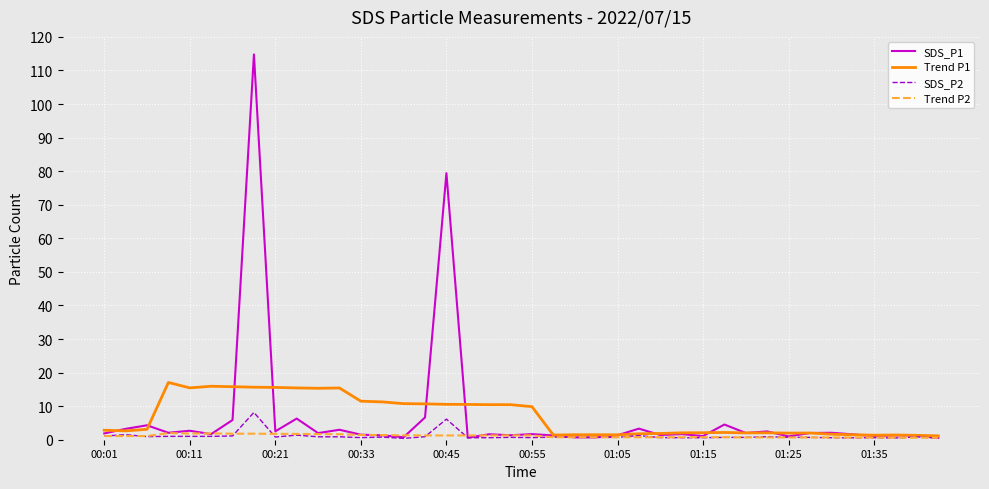

What is the maximum value for SDS_P2?

8.1